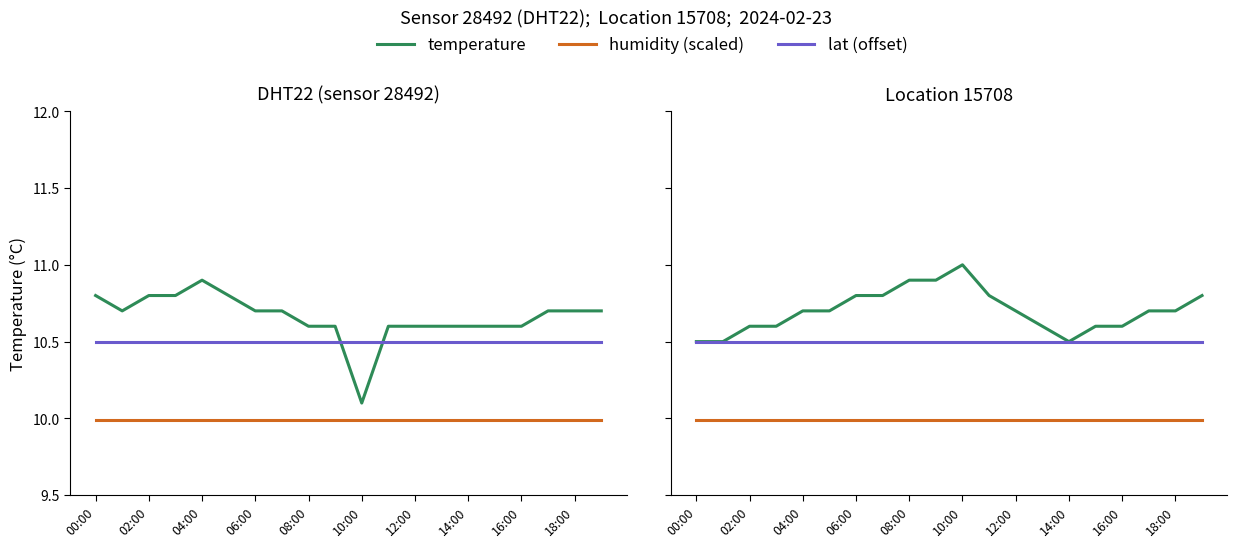

What position from the left is 10:00?

6